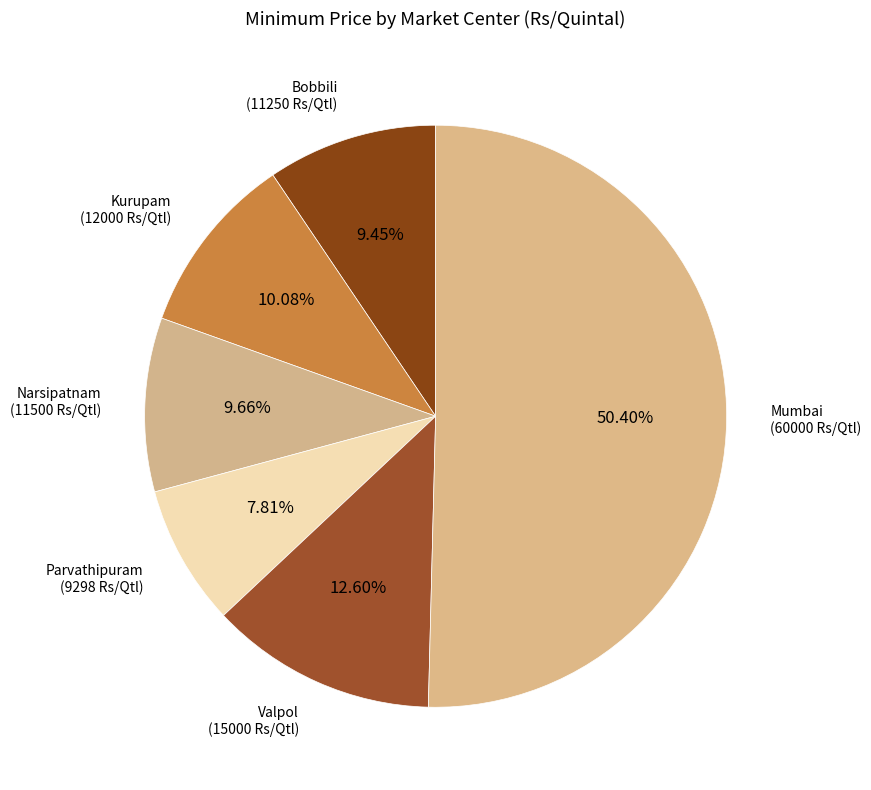

How many segments does this pie chart have?

6